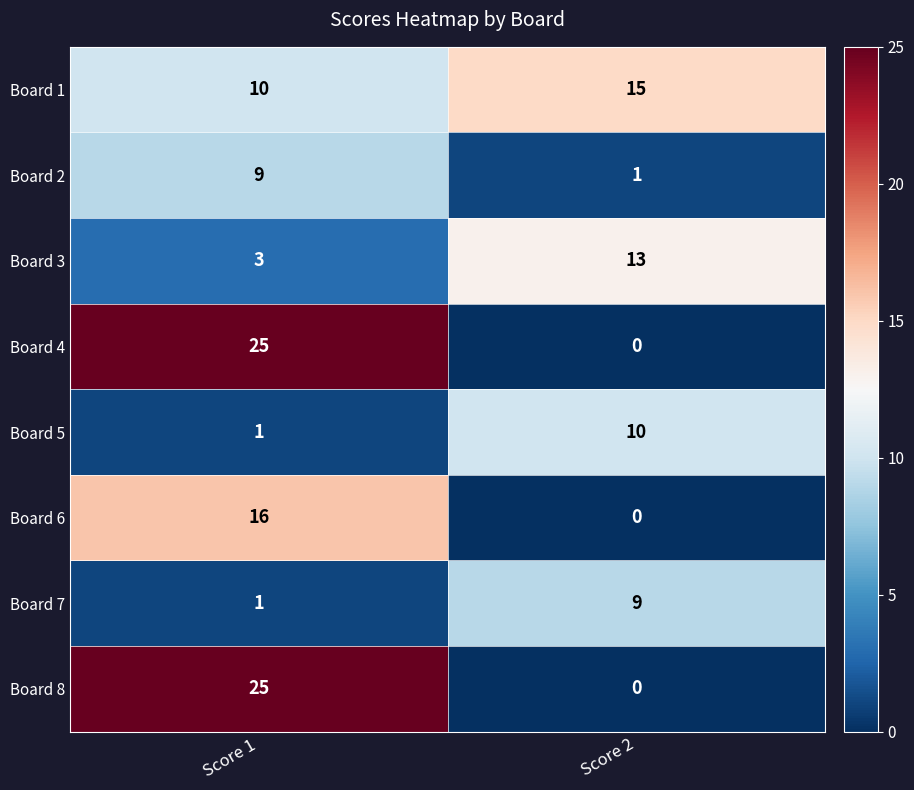

What is the spread (max minus min) of values at Score 1?

24